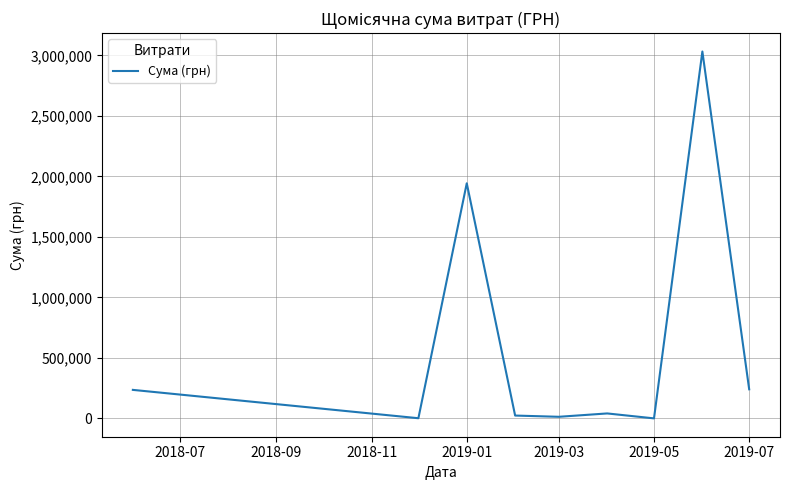

What is the maximum value shown in the chart?

3032049.1